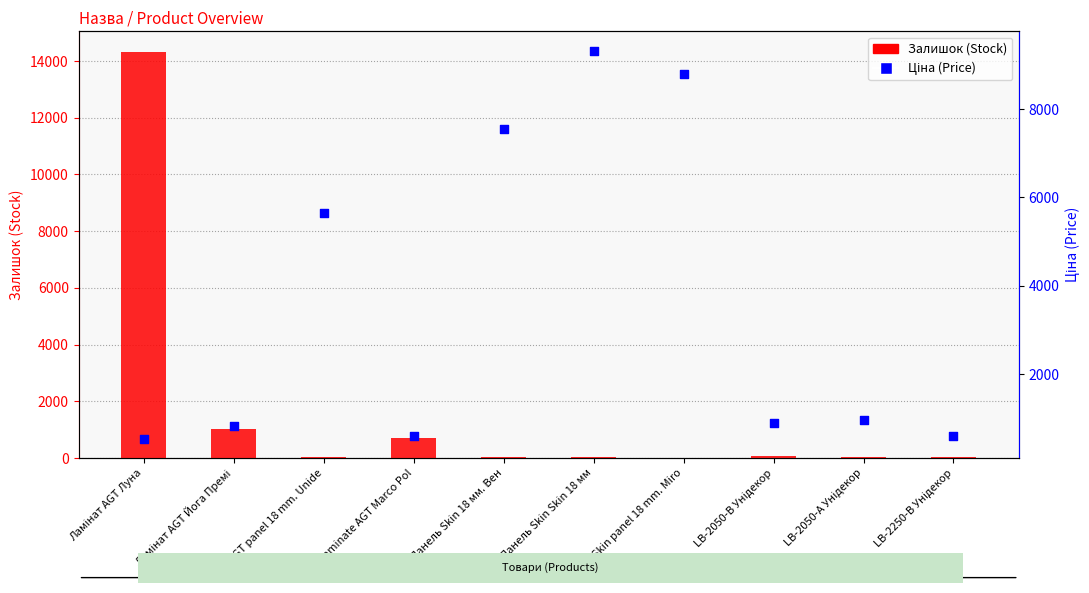

At how many categories does at least one series exceed 6239?

4